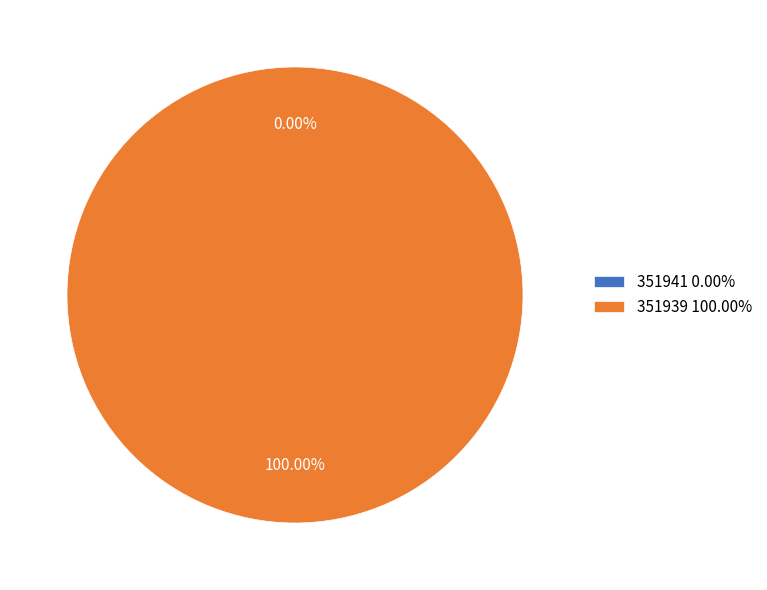

To the nearest percent, what is the difference between the 351941 and 351939 slice percentages?

100%